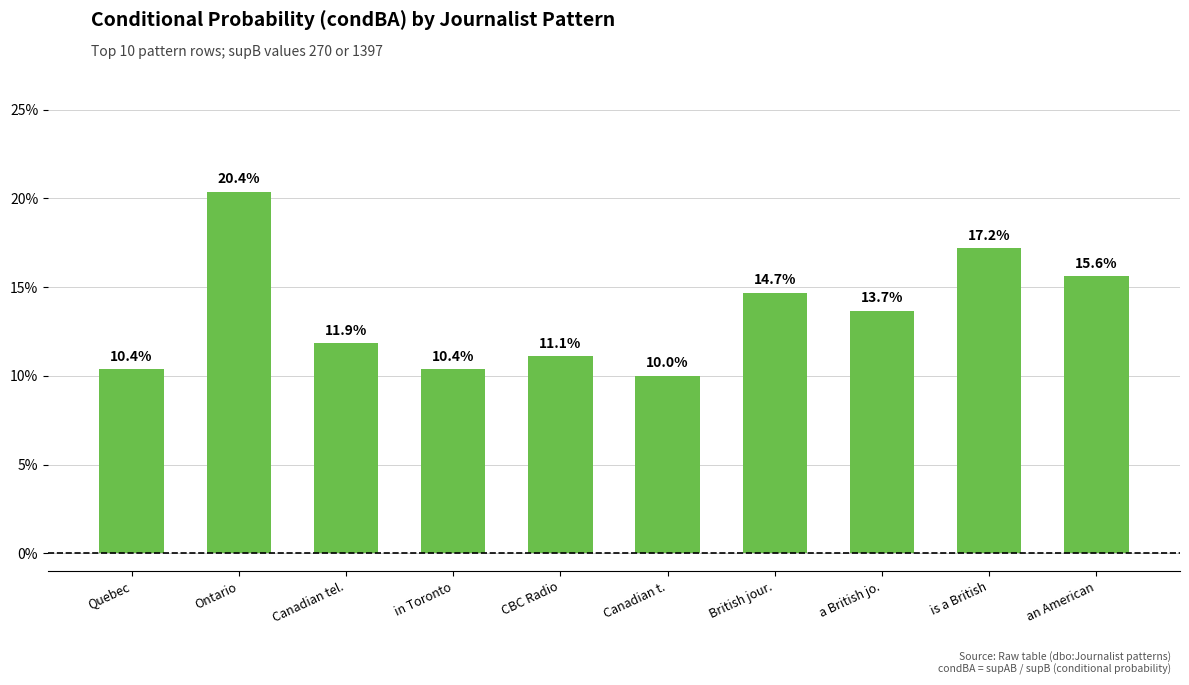

Does the chart contain any negative values?

No